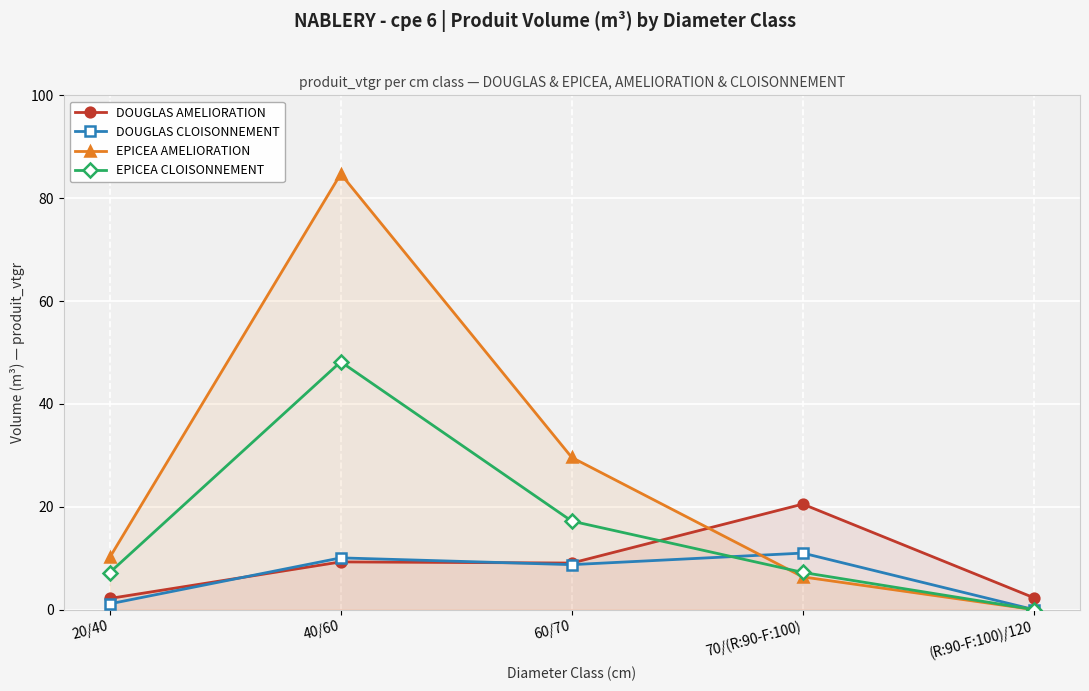

Is the value of EPICEA CLOISONNEMENT at 70/(R:90-F:100) greater than the value of EPICEA AMELIORATION at 20/40?

No